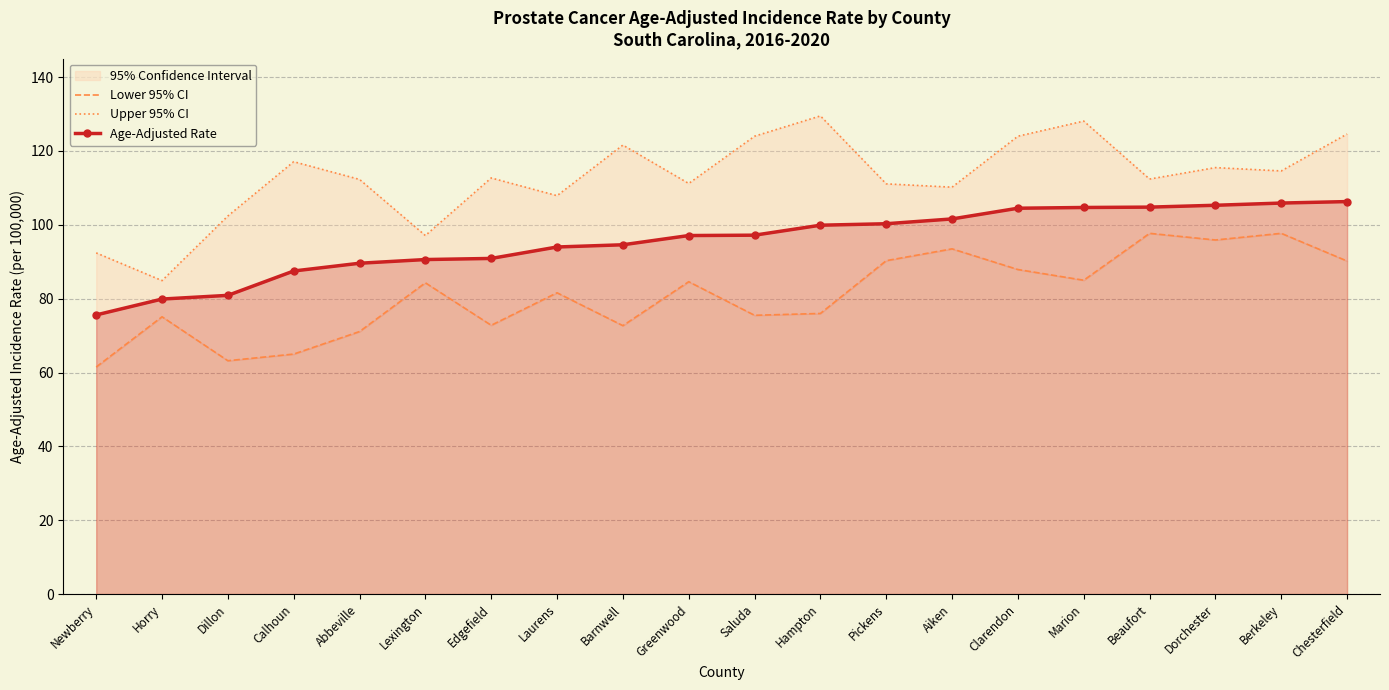

The Lower 95% CI series shows 85.0 at Marion. True or false?

True